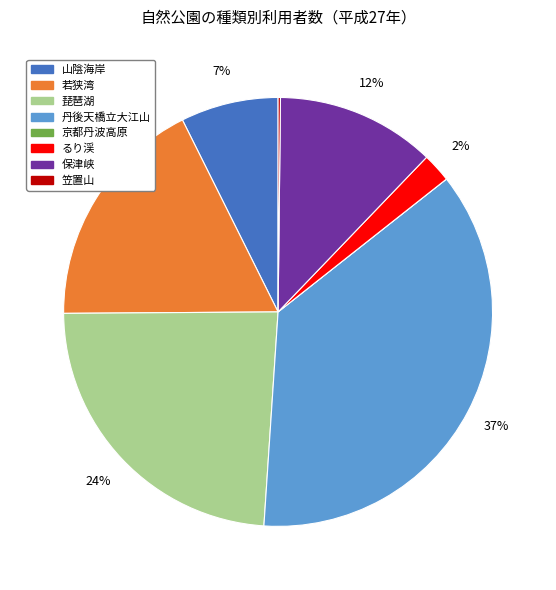

Which category has the biggest portion of the pie?

丹後天橋立大江山